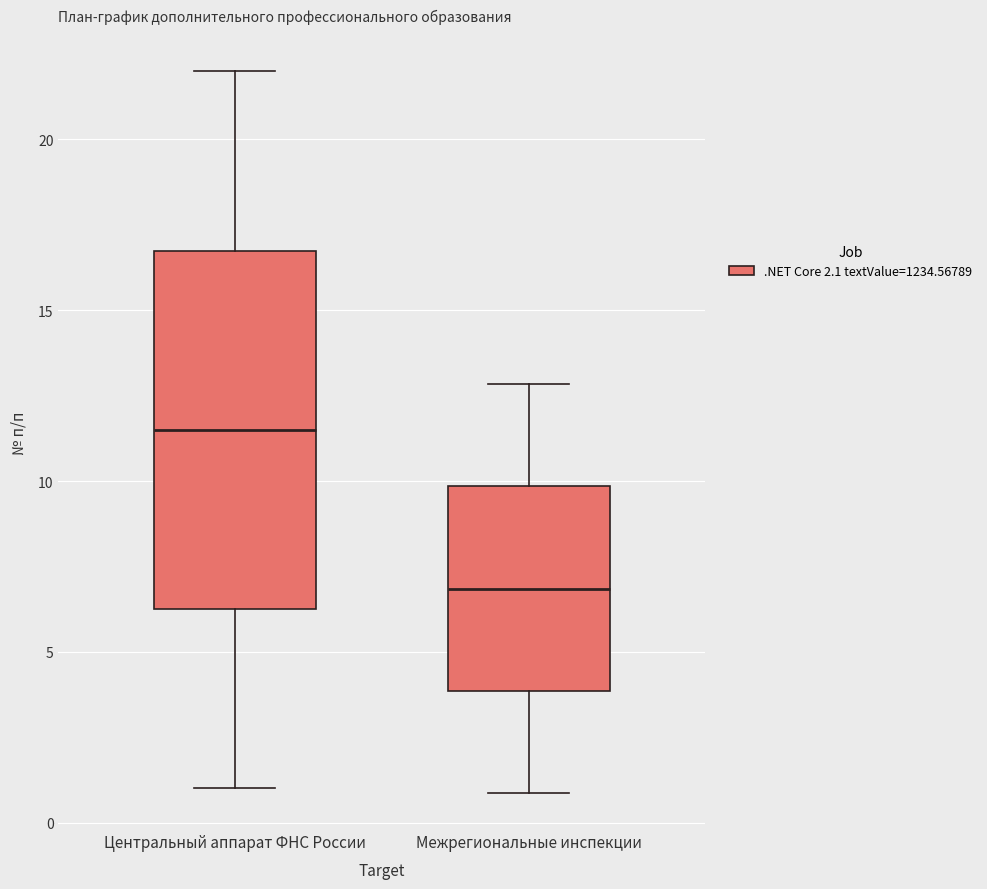

Which box has the lowest median line?

Межрегиональные инспекции